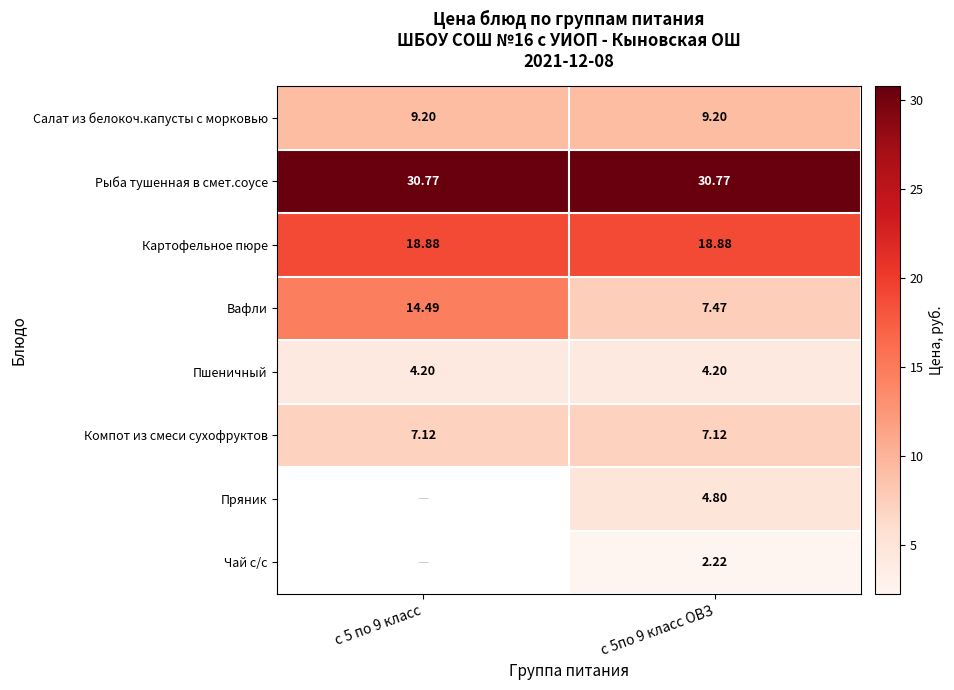

Is the value of Вафли at с 5 по 9 класс greater than the value of Компот из смеси сухофруктов at с 5по 9 класс ОВЗ?

Yes